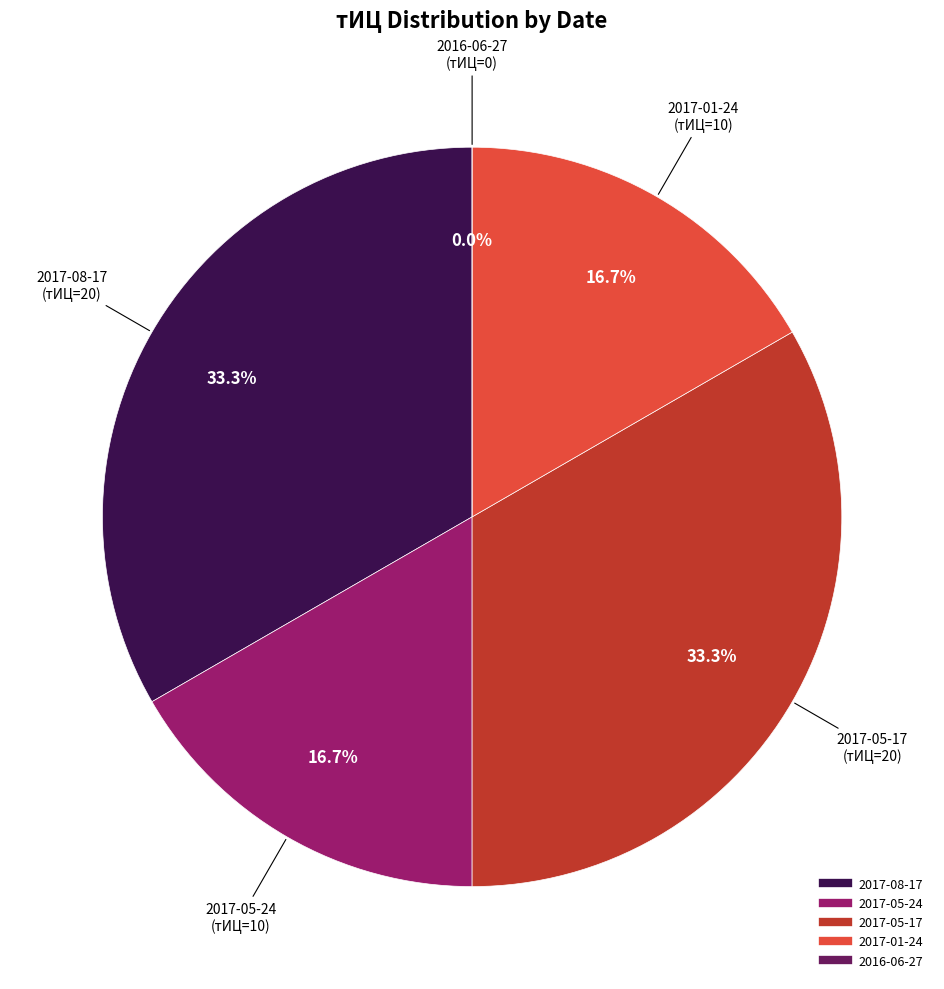

To the nearest percent, what is the difference between the 2017-08-17 and 2017-01-24 slice percentages?

17%